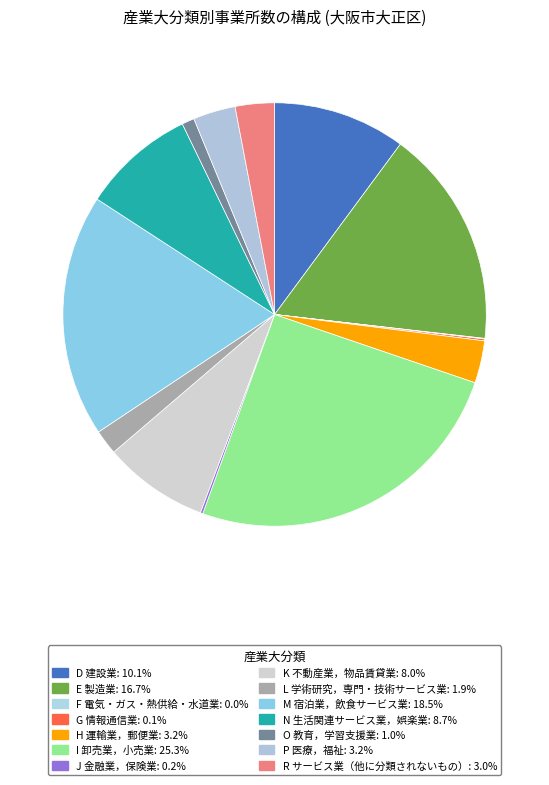

To the nearest percent, what percentage of the pie is H 運輸業，郵便業?

3%